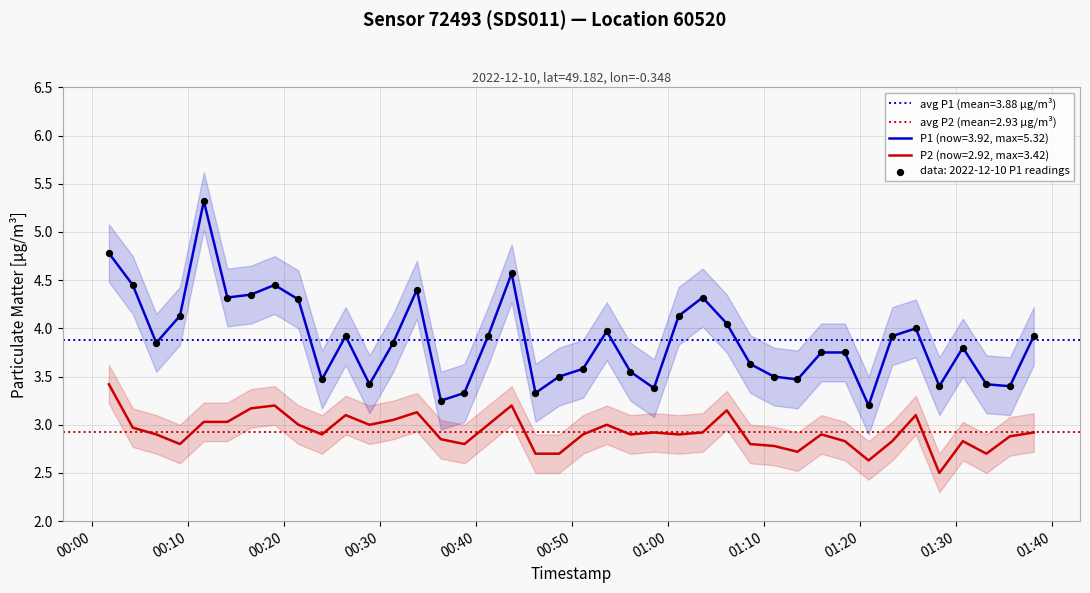

Which series has the largest total across all categories?

P1